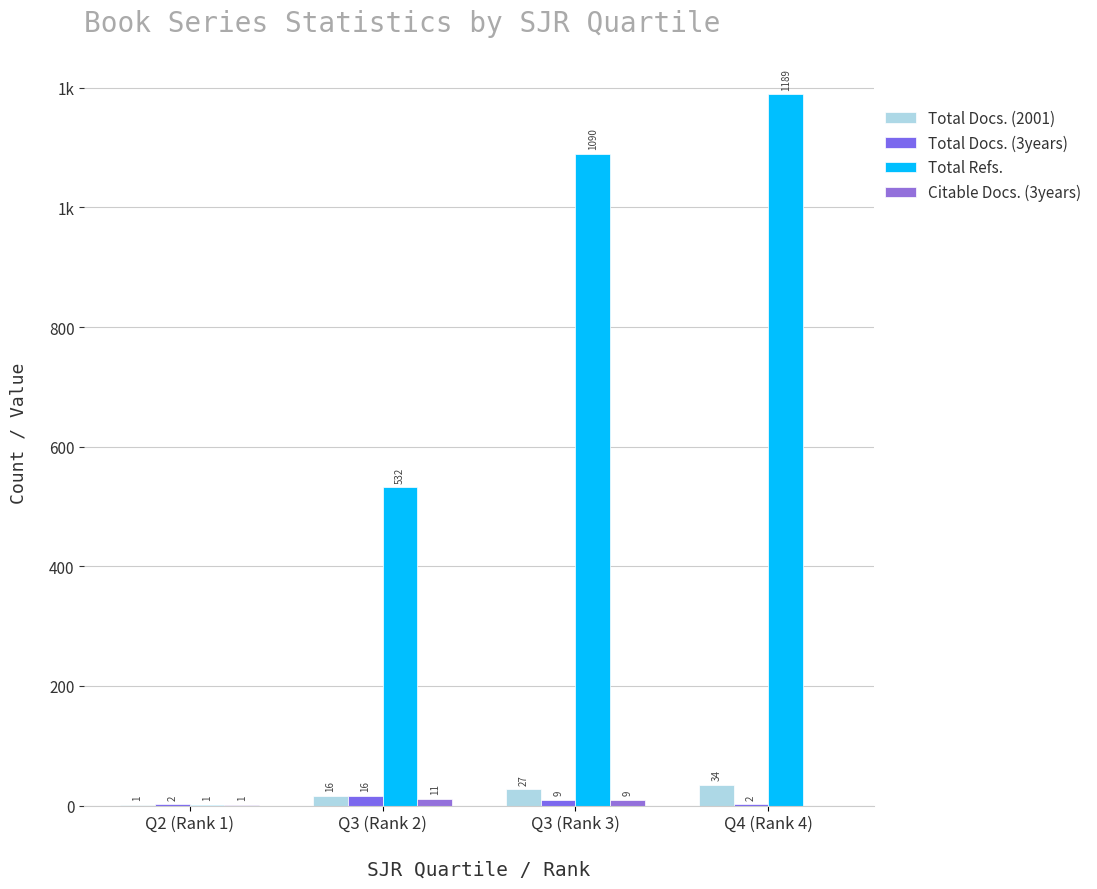

Reading right to left, what are all the values shown in this chart?

Total Docs. (2001): 34	27	16	1
Total Docs. (3years): 2	9	16	2
Total Refs.: 1189	1090	532	1
Citable Docs. (3years): 0	9	11	1